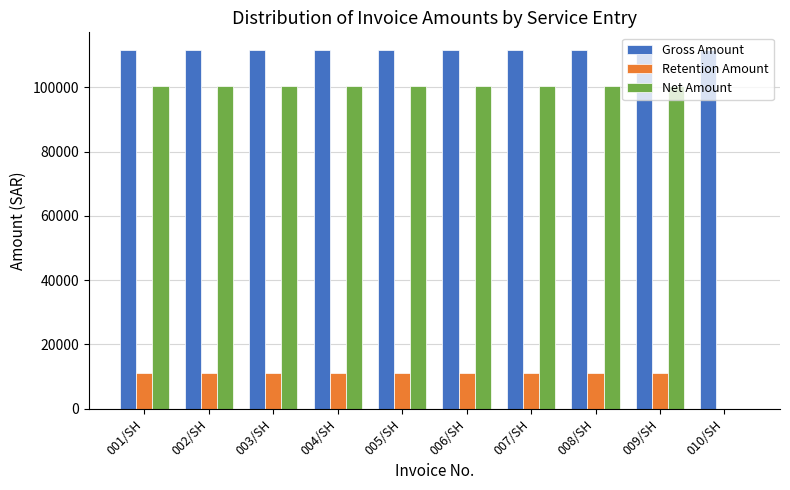

Which series has the largest range (max minus min)?

Net Amount